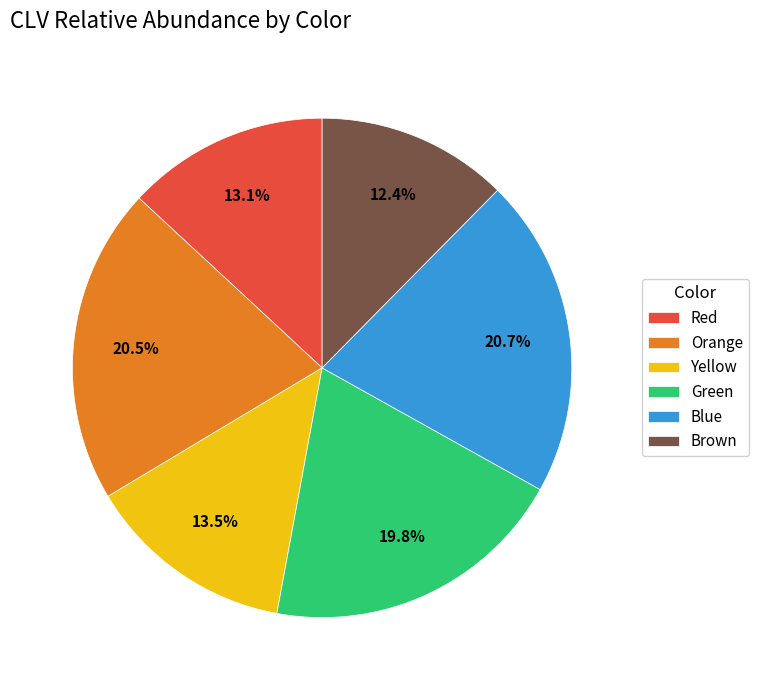

What is the smallest slice in the pie chart?

Brown